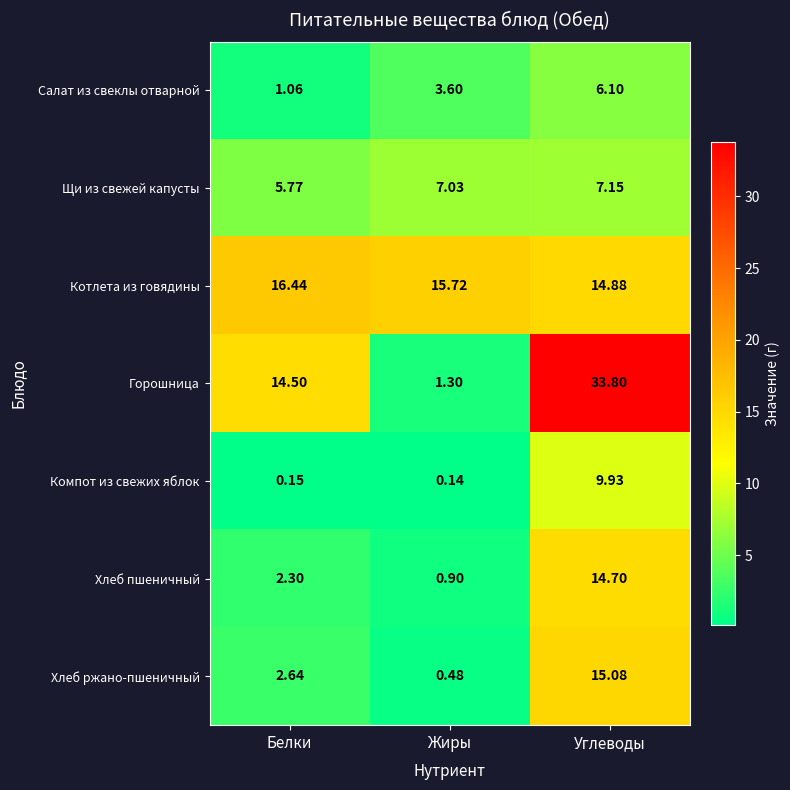

Between Жиры and Углеводы, which series saw the biggest shift?

Горошница